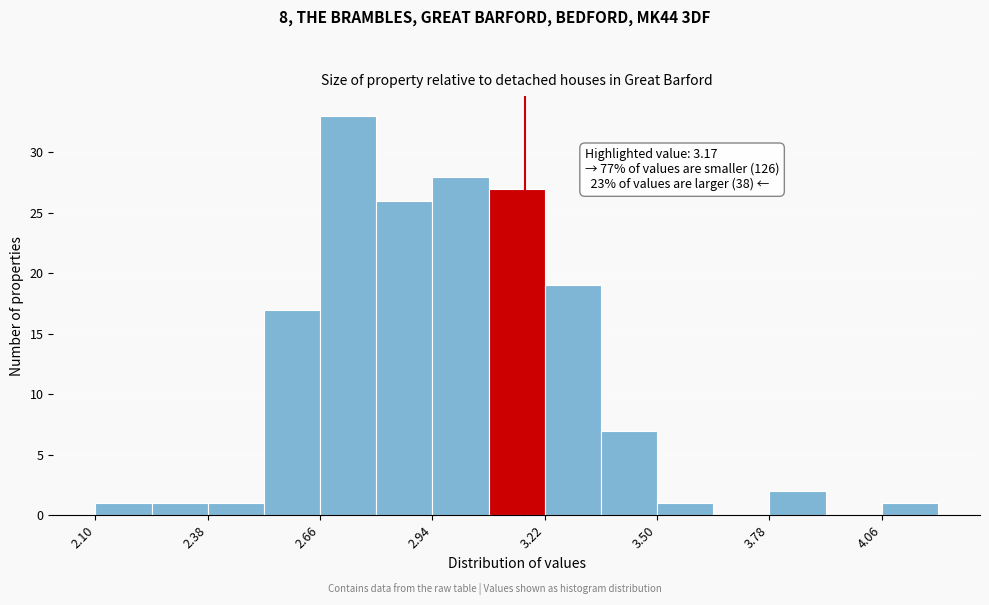

Around what value on the x-axis is the tallest bar? Give the approximate position of its centre, as read against the axis.

2.75